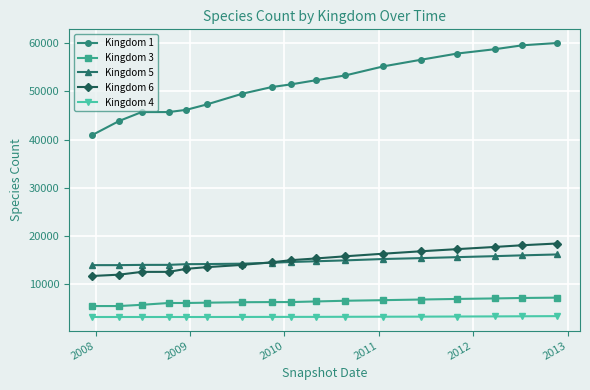

True or false: Kingdom 5 and Kingdom 4 cross at least once.

False